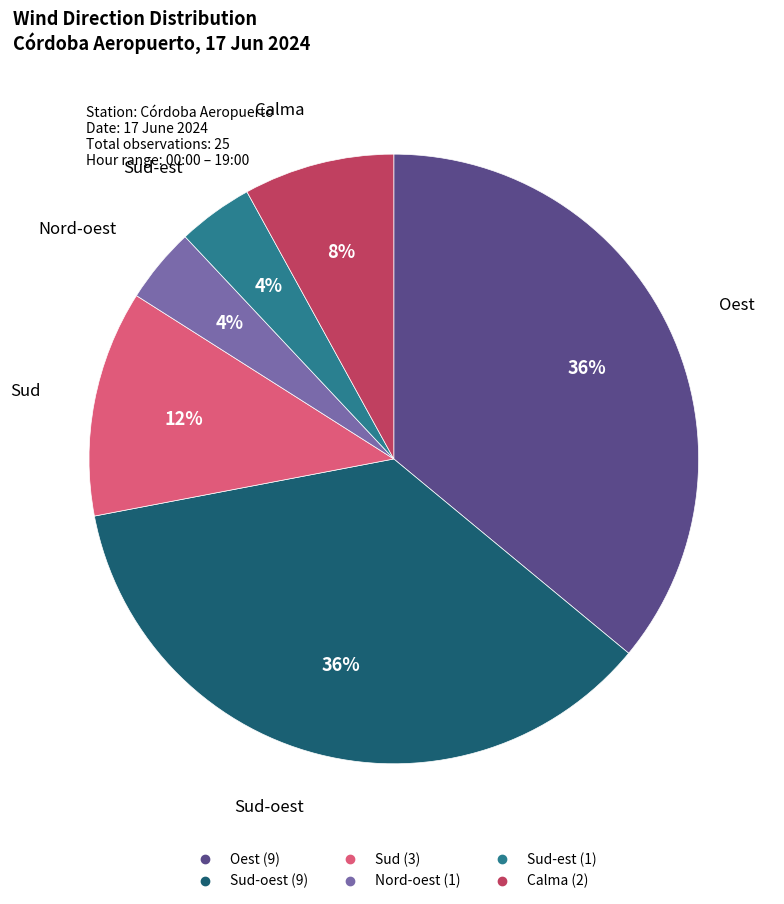

To the nearest percent, what is the average slice percentage?

17%